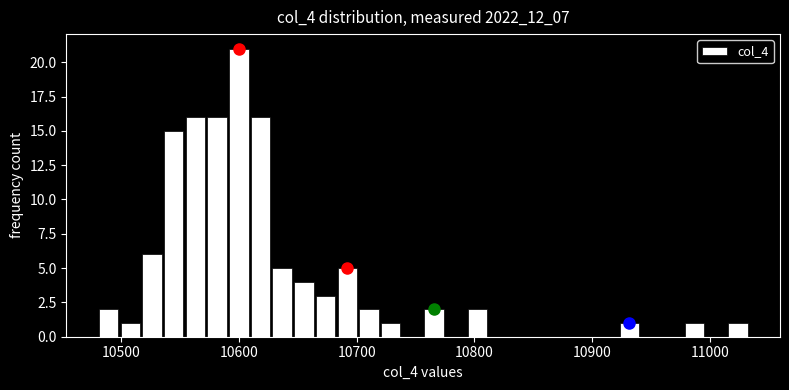

Read against the x-axis, roughly where is the centre of the tallest bar?

10600